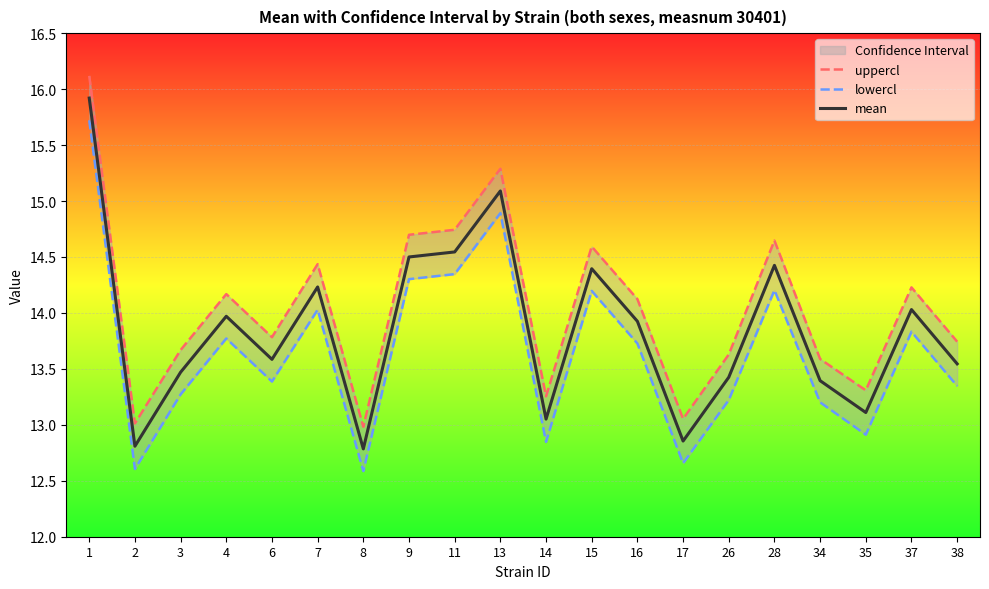

Reading left to right, what are all the values shown in this chart?

uppercl: 16.1	13.0	13.7	14.2	13.8	14.4	13.0	14.7	14.7	15.3	13.3	14.6	14.1	13.1	13.6	14.6	13.6	13.3	14.2	13.7
lowercl: 15.7	12.6	13.3	13.8	13.4	14.0	12.6	14.3	14.3	14.9	12.8	14.2	13.7	12.7	13.2	14.2	13.2	12.9	13.8	13.3
mean: 15.9	12.8	13.5	14.0	13.6	14.2	12.8	14.5	14.5	15.1	13.1	14.4	13.9	12.9	13.4	14.4	13.4	13.1	14.0	13.5